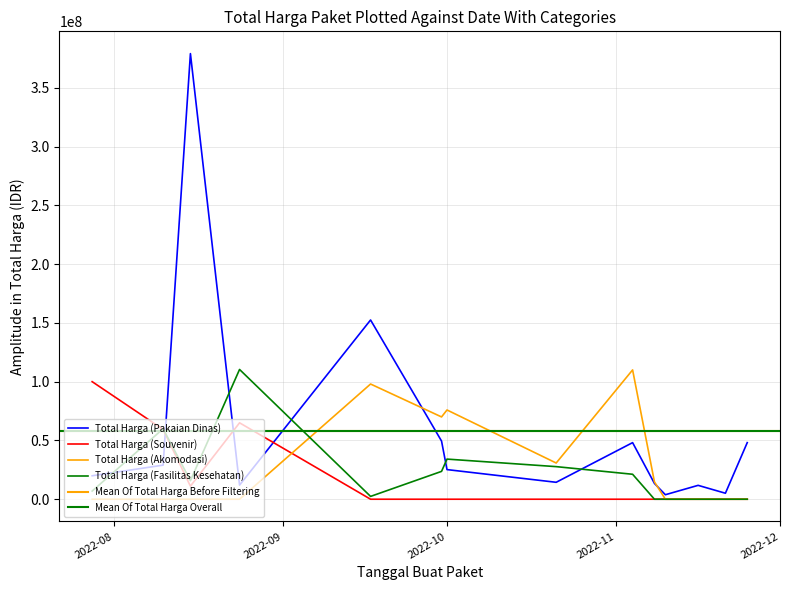

List the labels in order of Total Harga (Pakaian Dinas) value, largest first.

2022-08-15, 2022-09-17, 2022-09-30, 2022-11-04, 2022-11-25, 2022-08-10, 2022-10-01, 2022-07-28, 2022-10-21, 2022-11-08, 2022-08-24, 2022-11-16, 2022-11-21, 2022-11-10